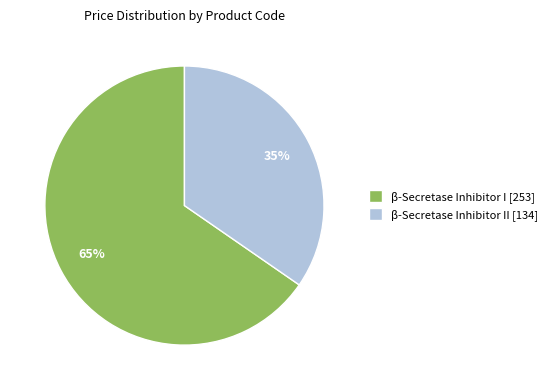

To the nearest percent, what is the combined percentage of β-Secretase Inhibitor II [134] and β-Secretase Inhibitor I [253]?

100%